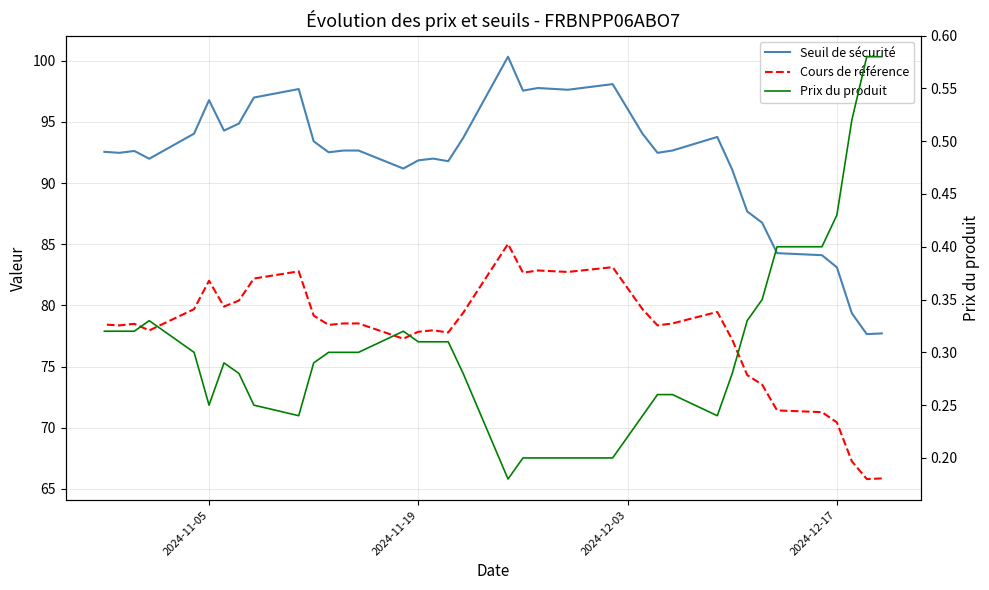

What is the difference between the second highest and second lowest values in the Cours de référence series?

17.3